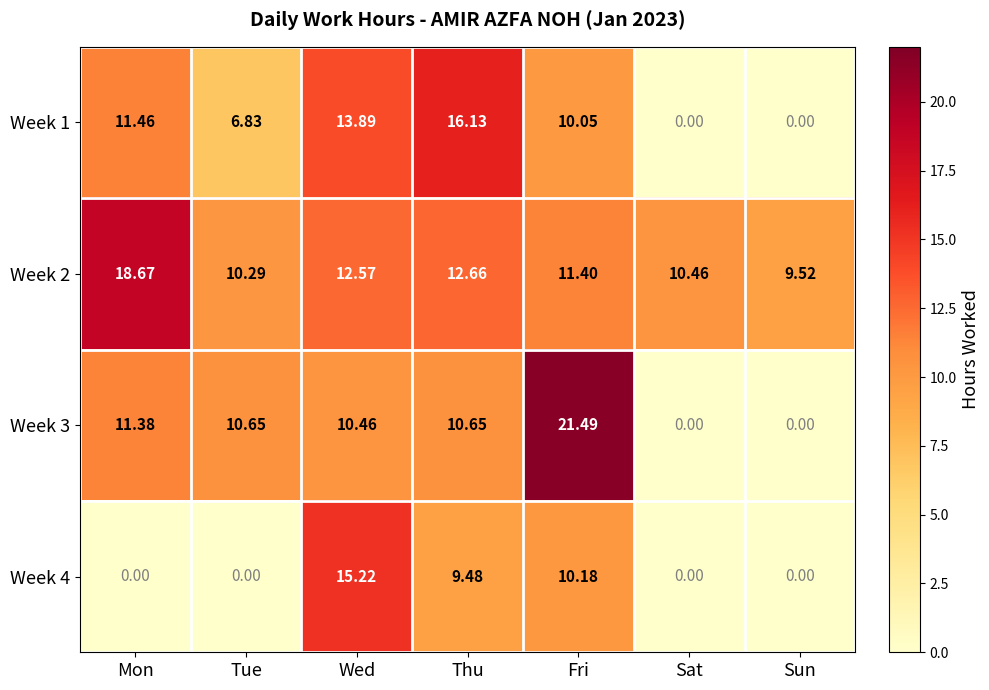

At which label does Week 1 reach its peak?

Thu